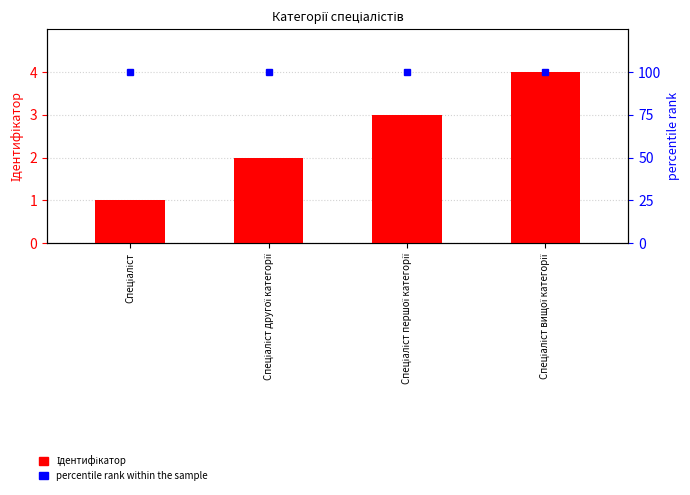

What is the label of the 2nd bar from the left?

Спеціаліст другої категорії